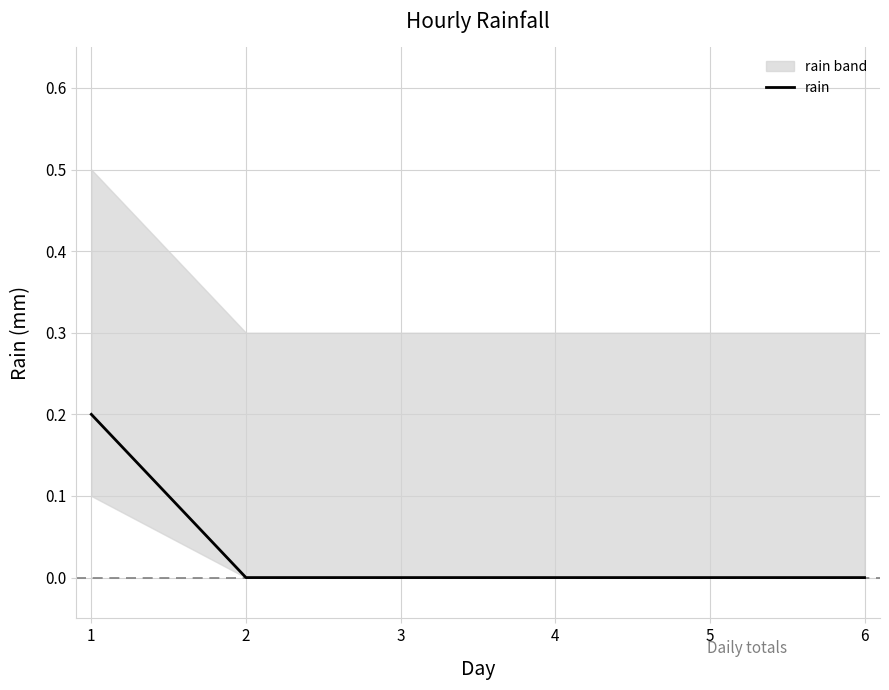

List the labels in order of value, smallest first.

2, 3, 4, 5, 6, 1